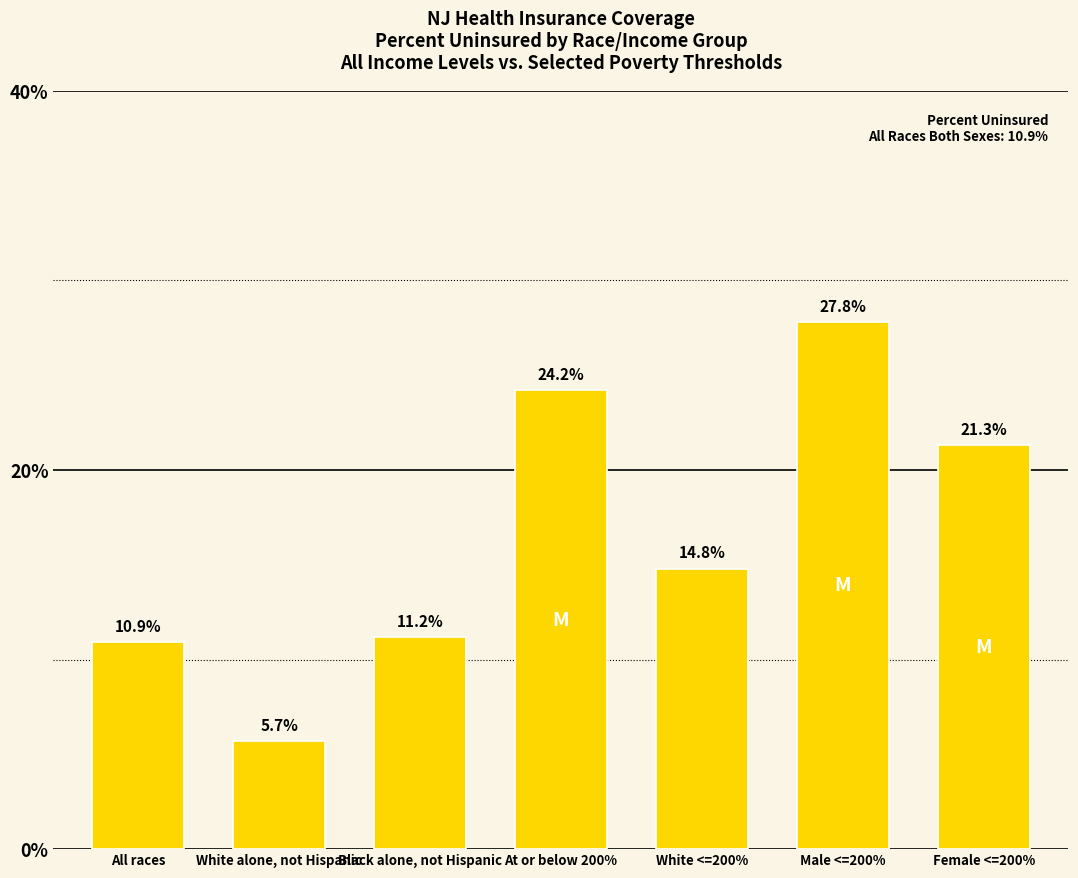

How many data points are above 14?

4